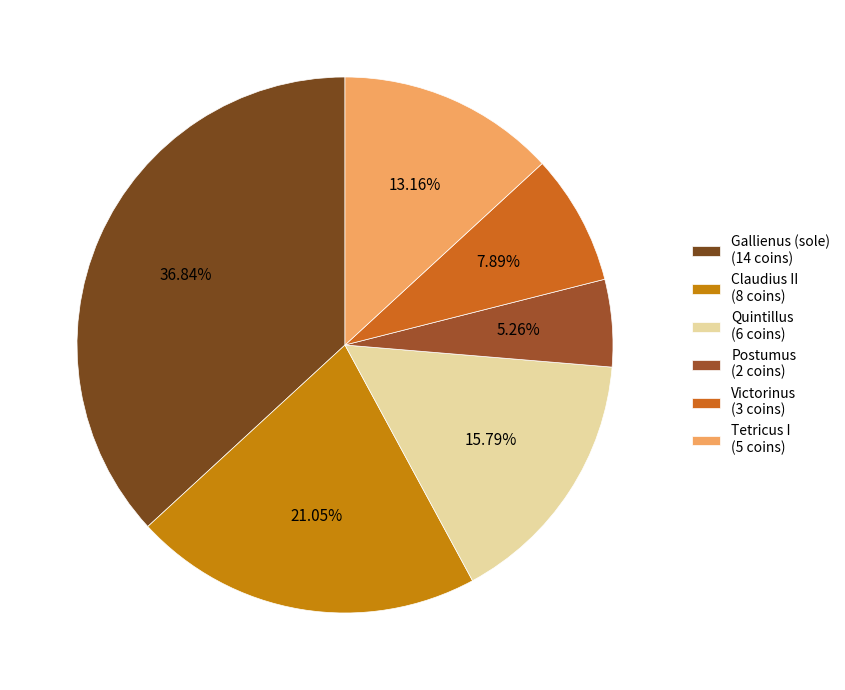

What is the smallest slice in the pie chart?

Postumus